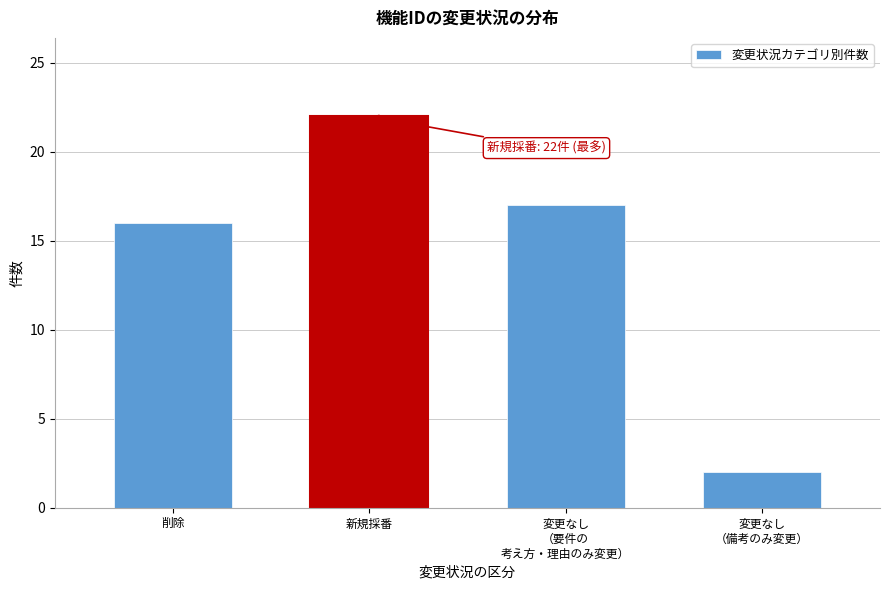

Reading left to right, transcribe all the data shown in this chart.

16	22	17	2